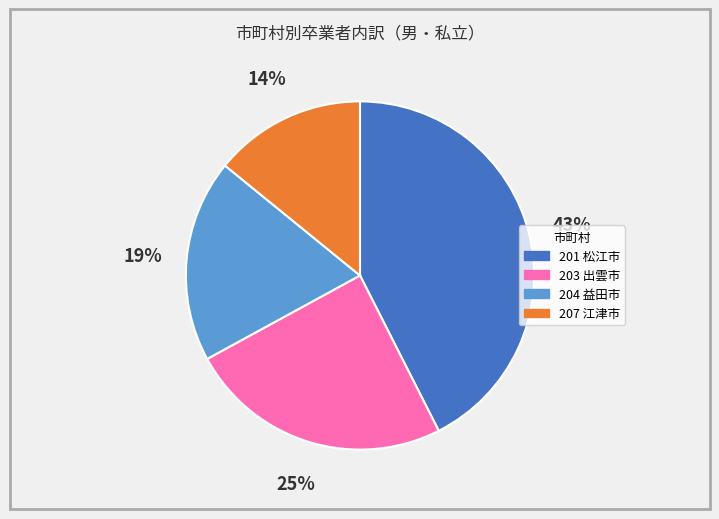

Which slice is the smallest?

207 江津市